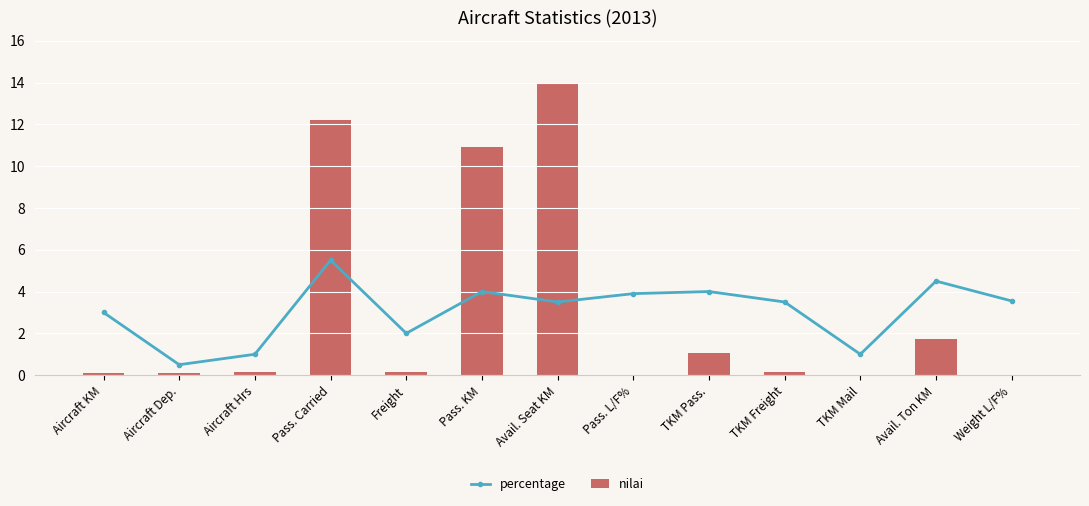

What is the highest value of the nilai series?

14.0